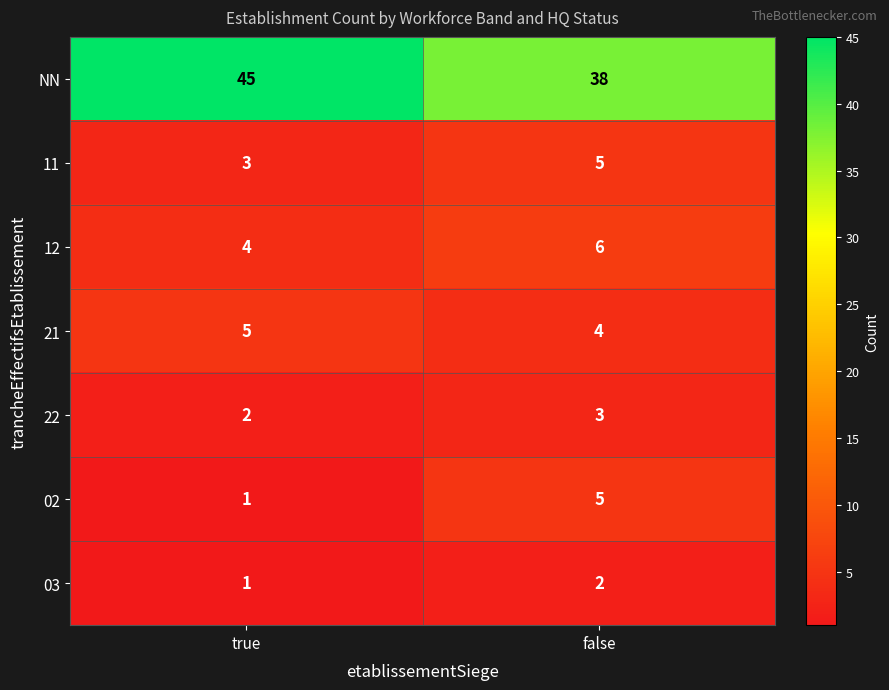

Rank the categories by 21 value from highest to lowest.

true, false